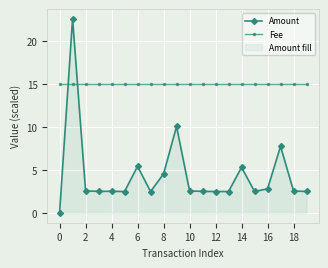

What are all the series names shown in the legend?

Amount, Fee